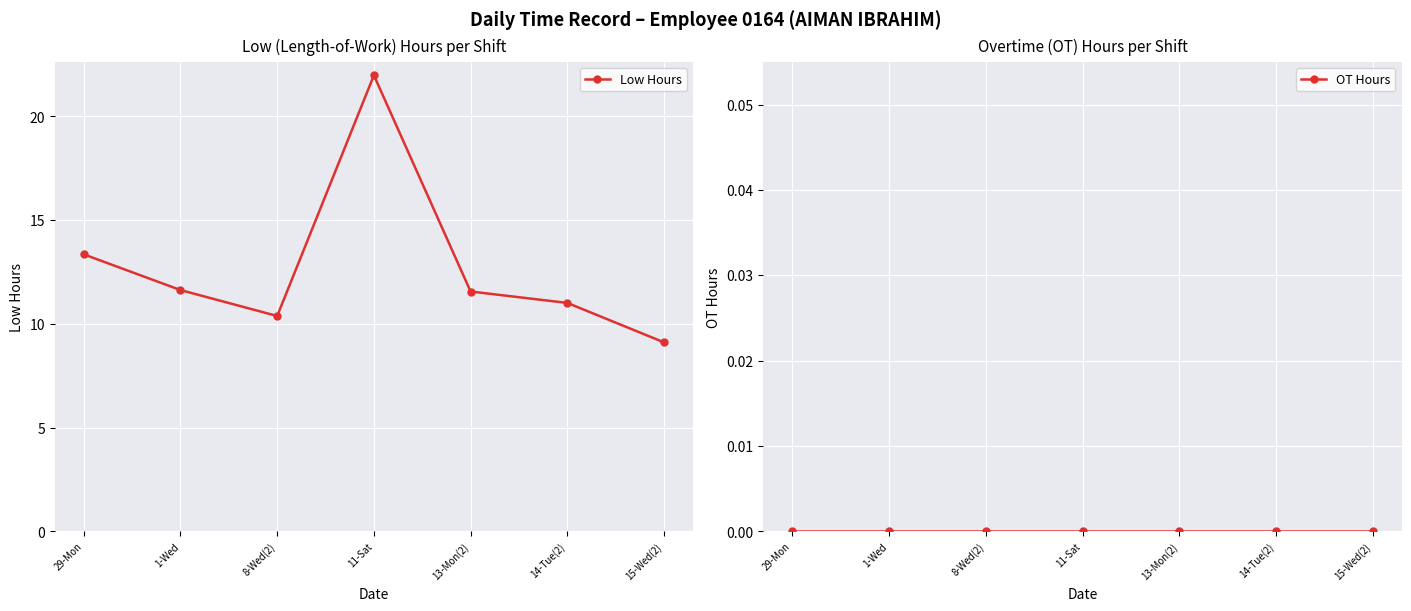

Rank the categories by OT Hours value from highest to lowest.

29-Mon, 1-Wed, 8-Wed(2), 11-Sat, 13-Mon(2), 14-Tue(2), 15-Wed(2)